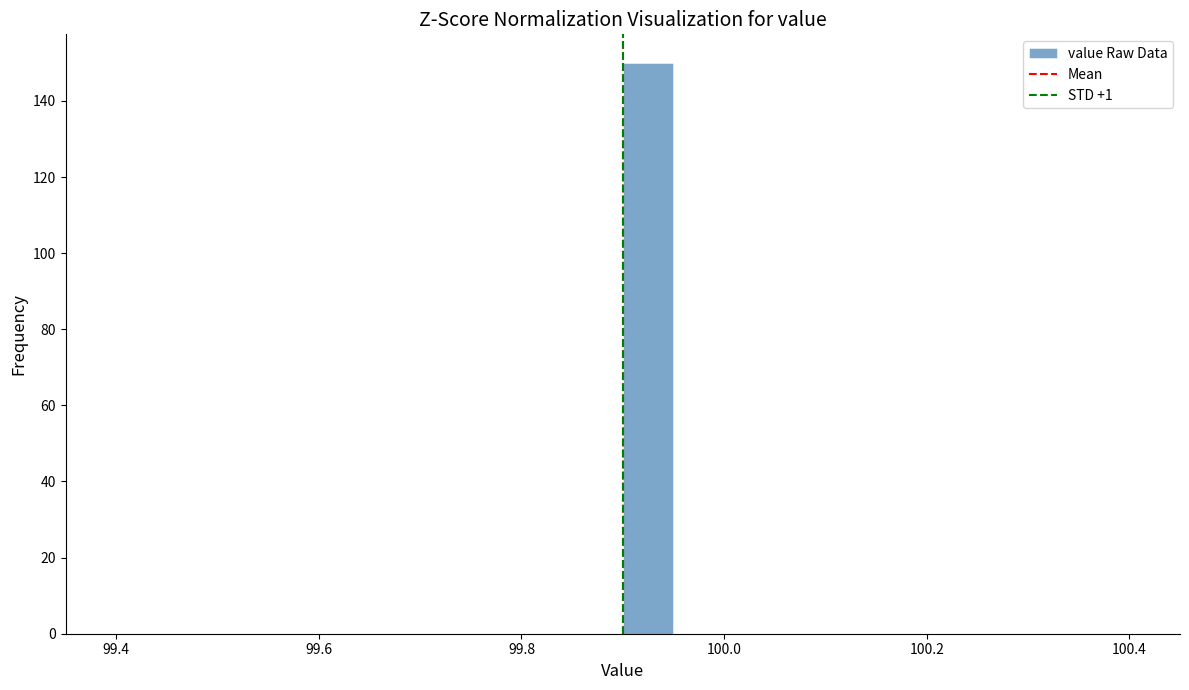

Around what value on the x-axis is the tallest bar? Give the approximate position of its centre, as read against the axis.

99.92